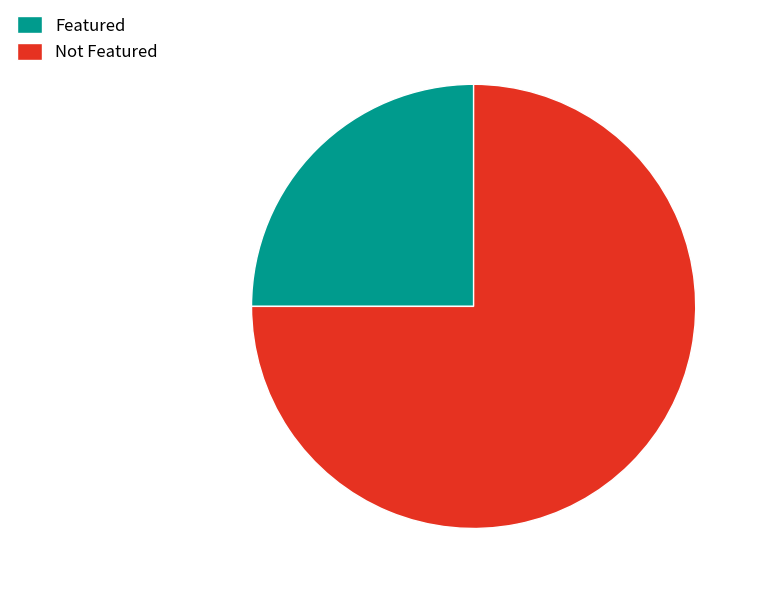

How many slices are in this pie chart?

2